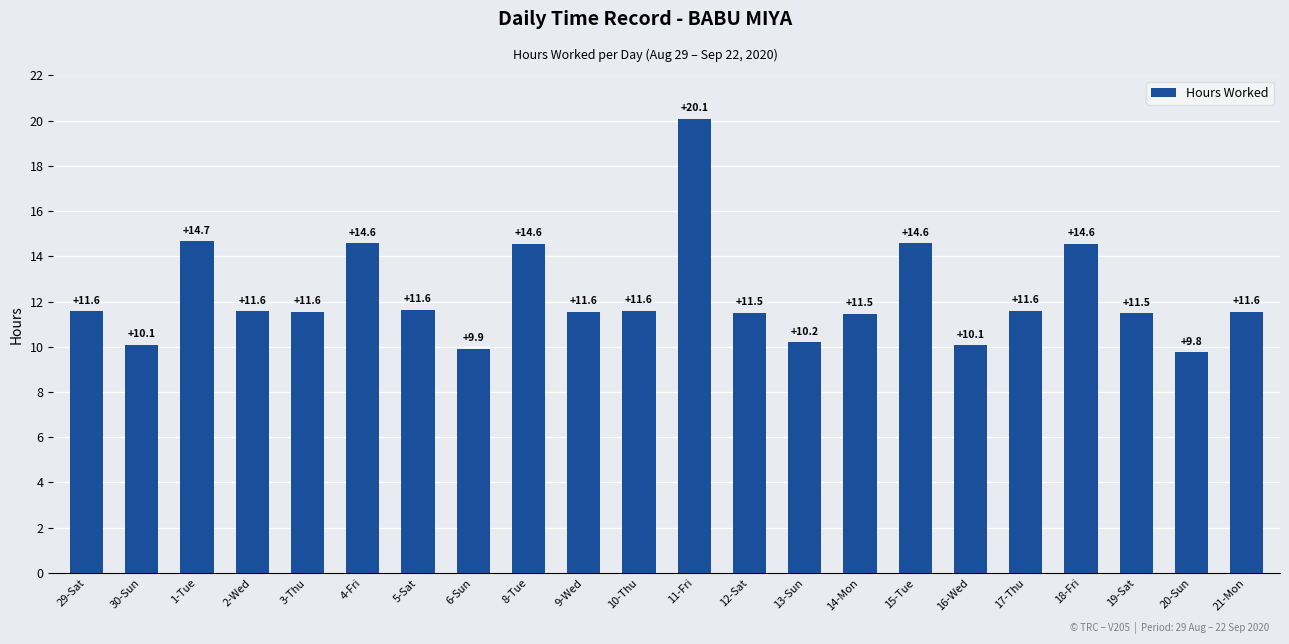

What is the approximate value at 16-Wed?

10.1